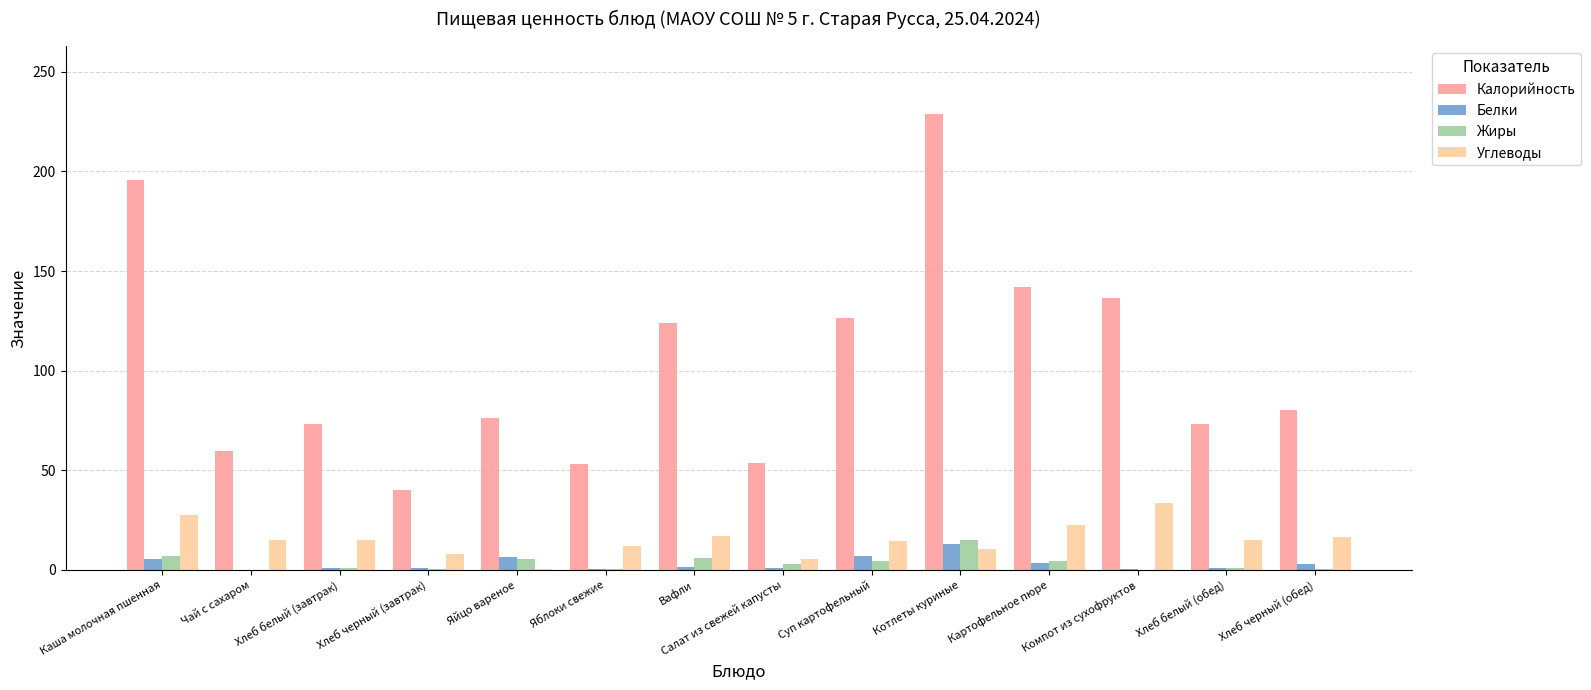

How many series are shown in this chart?

4